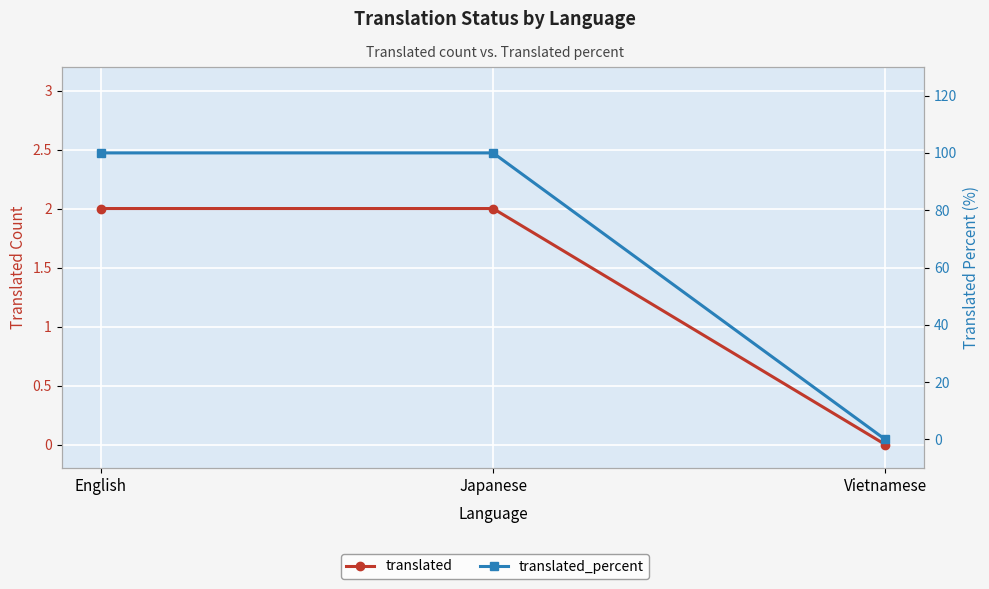

How many values in the translated series are below 2?

1